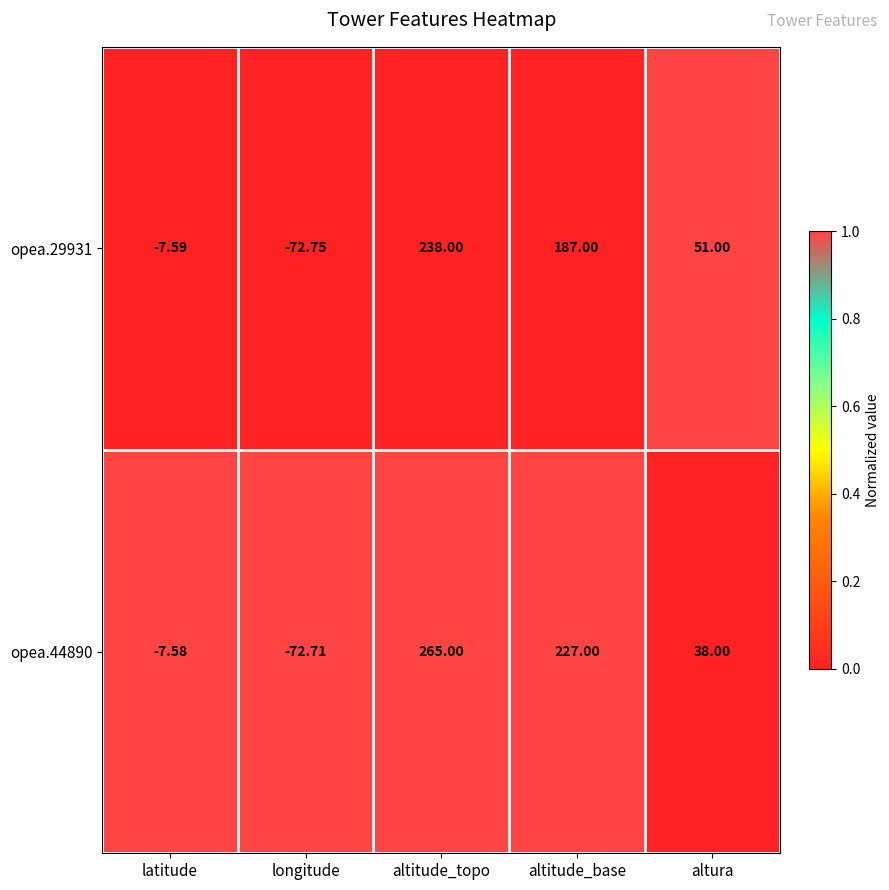

At which category is the sum across all series the highest?

altitude_topo